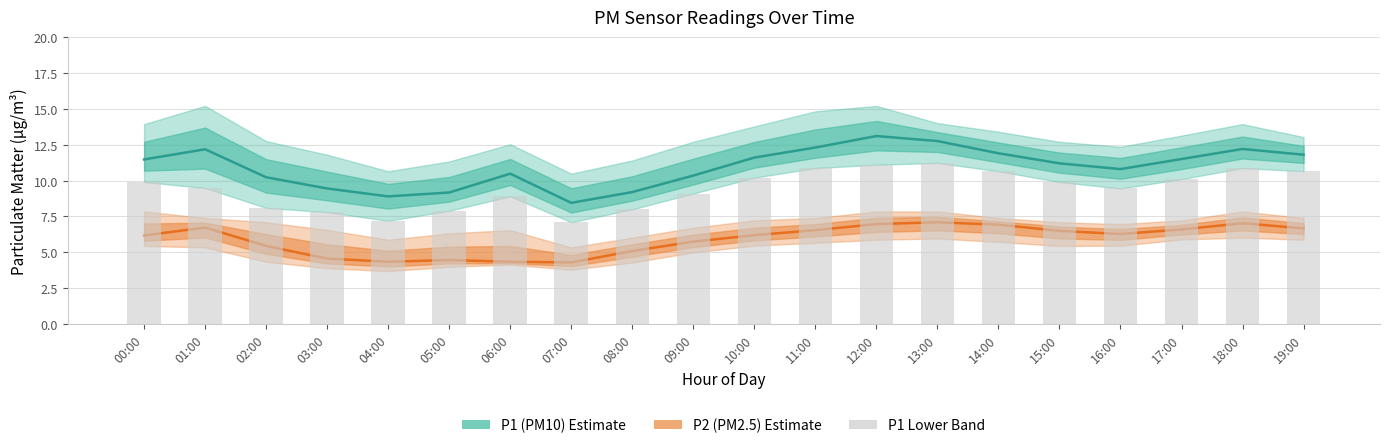

Which series has the largest range (max minus min)?

P1 (PM10)